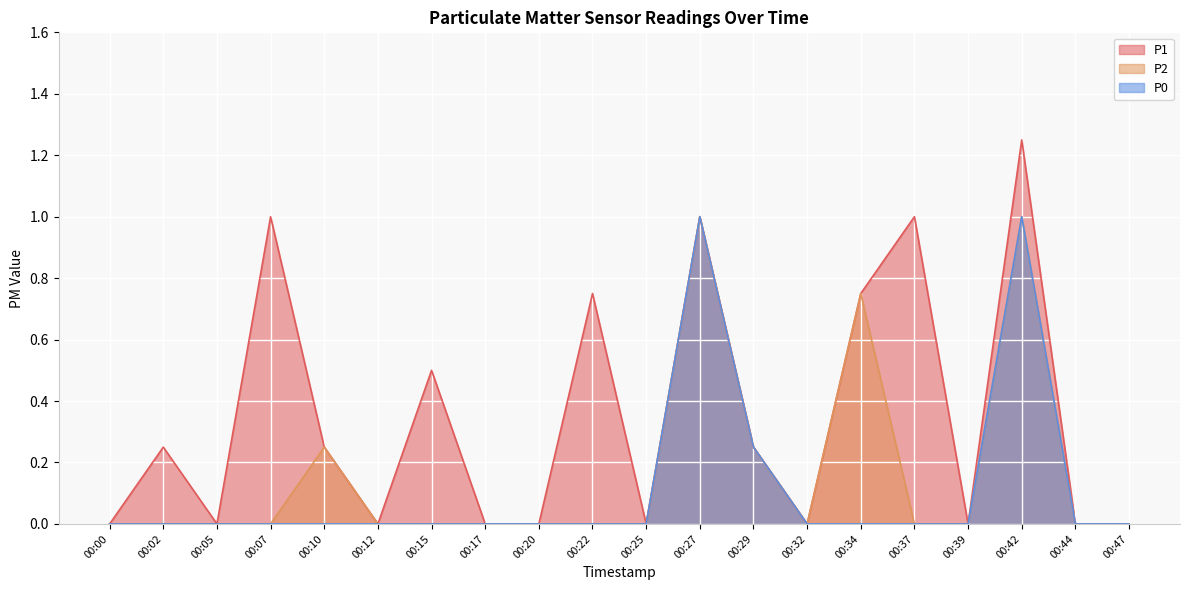

What is the value of the P1 point at the 10th from the left?

0.8